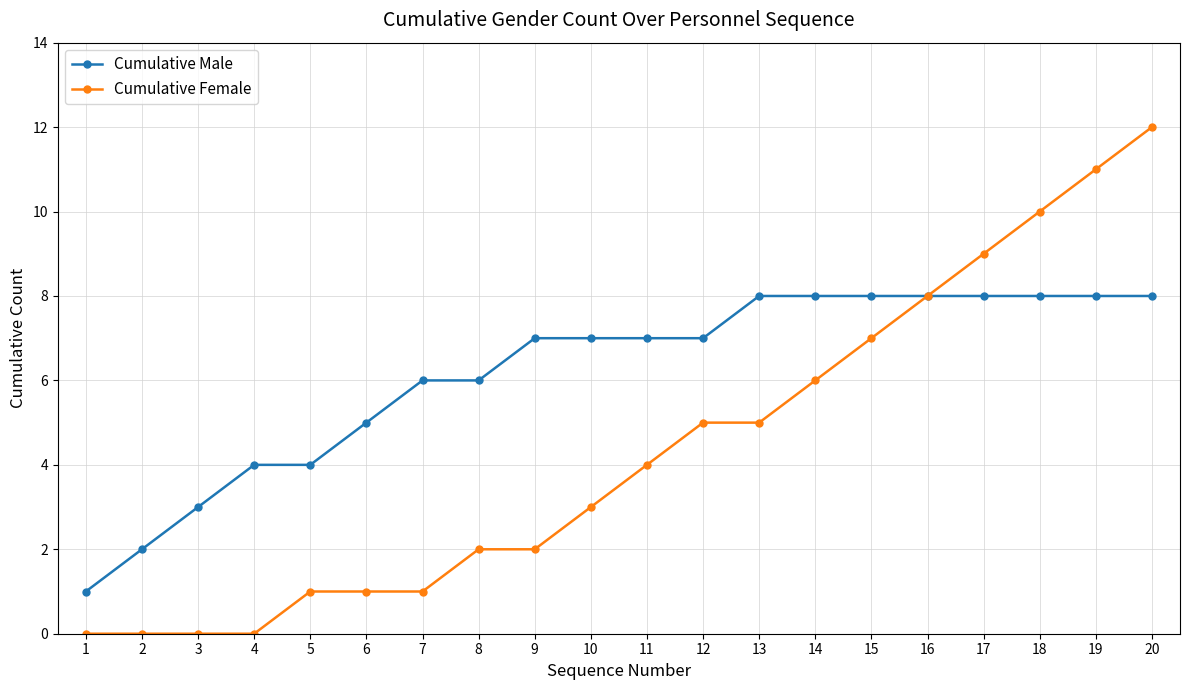

Is this an area chart (filled region under the line)?

No